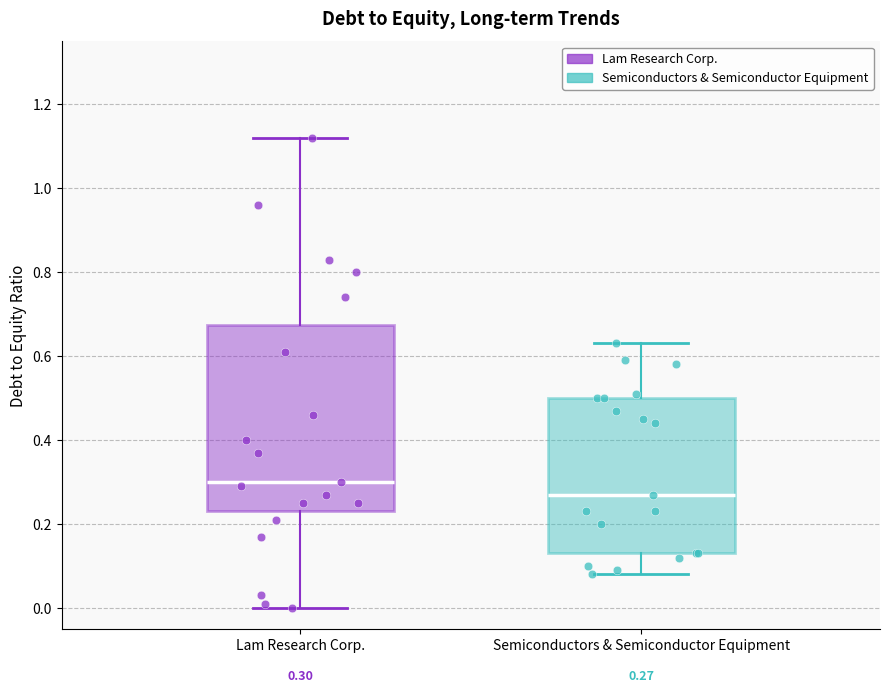

Which box has the lowest median line?

Semiconductors & Semiconductor Equipment